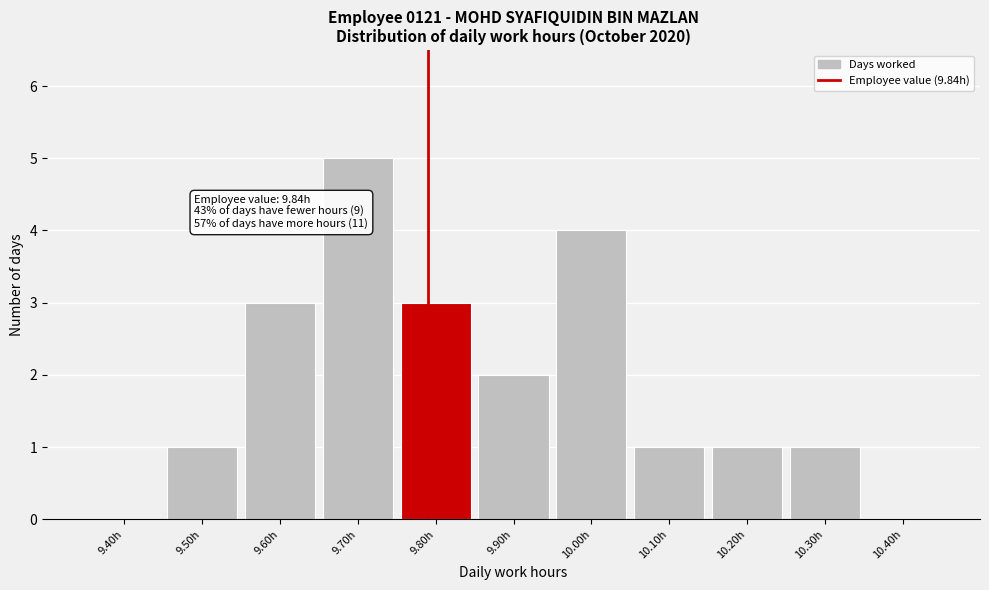

Reading left to right, extract all data points from this chart.

9.40h=0	9.50h=1	9.60h=3	9.70h=5	9.80h=3	9.90h=2	10.00h=4	10.10h=1	10.20h=1	10.30h=1	10.40h=0